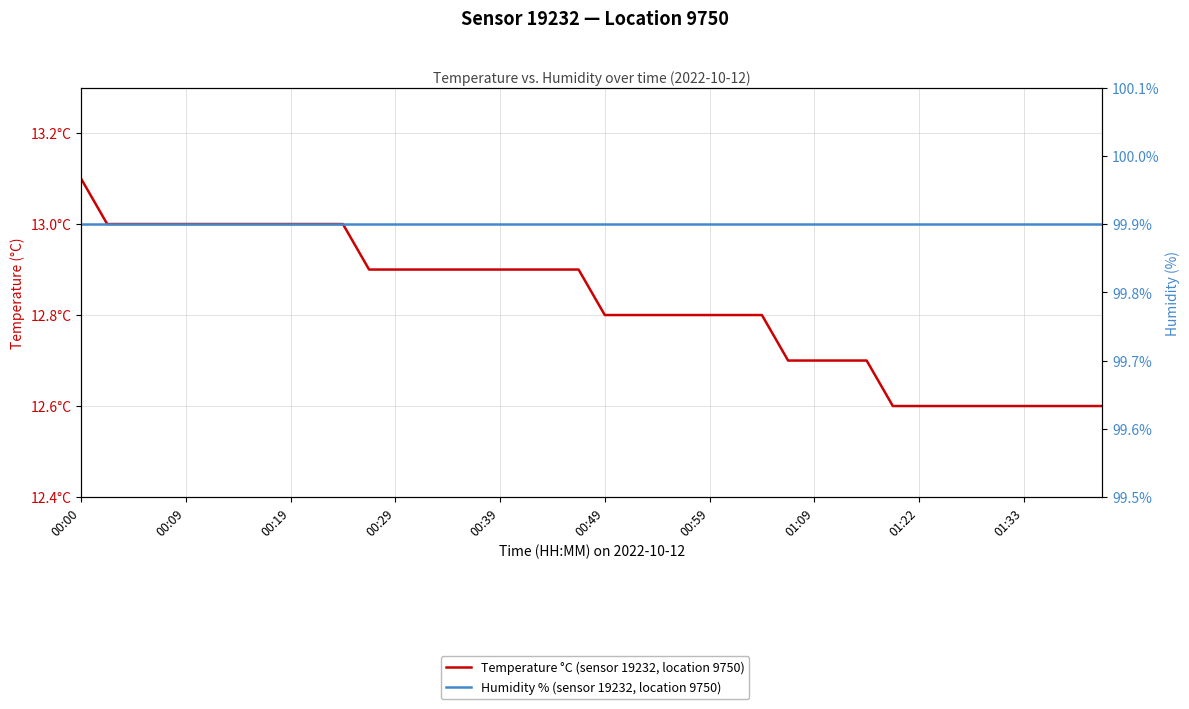

Reading left to right, what are all the values shown in this chart?

Temperature °C (sensor 19232, location 9750): 13.1	13.0	13.0	13.0	13.0	13.0	13.0	13.0	13.0	13.0	13.0	12.9	12.9	12.9	12.9	12.9	12.9	12.9	12.9	12.9	12.8	12.8	12.8	12.8	12.8	12.8	12.8	12.7	12.7	12.7	12.7	12.6	12.6	12.6	12.6	12.6	12.6	12.6	12.6	12.6
Humidity % (sensor 19232, location 9750): 99.9	99.9	99.9	99.9	99.9	99.9	99.9	99.9	99.9	99.9	99.9	99.9	99.9	99.9	99.9	99.9	99.9	99.9	99.9	99.9	99.9	99.9	99.9	99.9	99.9	99.9	99.9	99.9	99.9	99.9	99.9	99.9	99.9	99.9	99.9	99.9	99.9	99.9	99.9	99.9